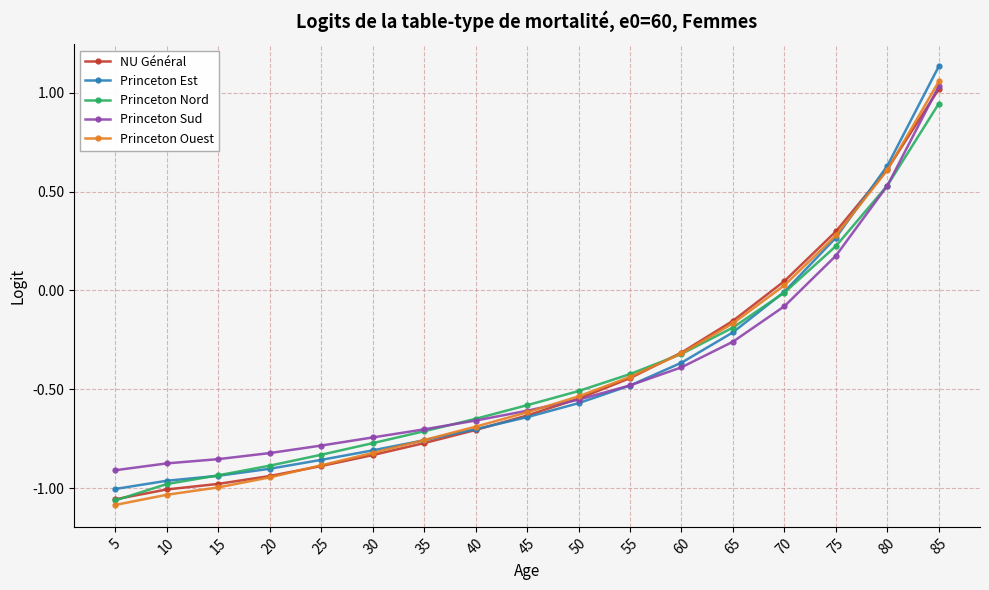

What is the total value across all series at 40?

-3.4